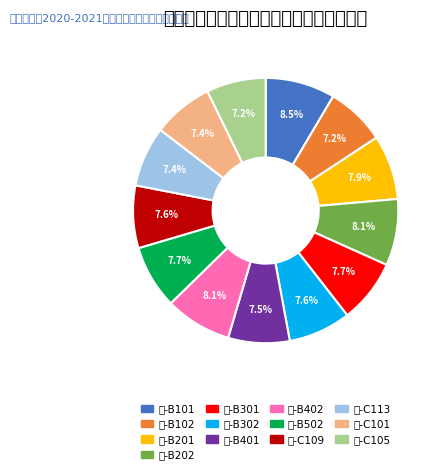

How many slices are in this pie chart?

13